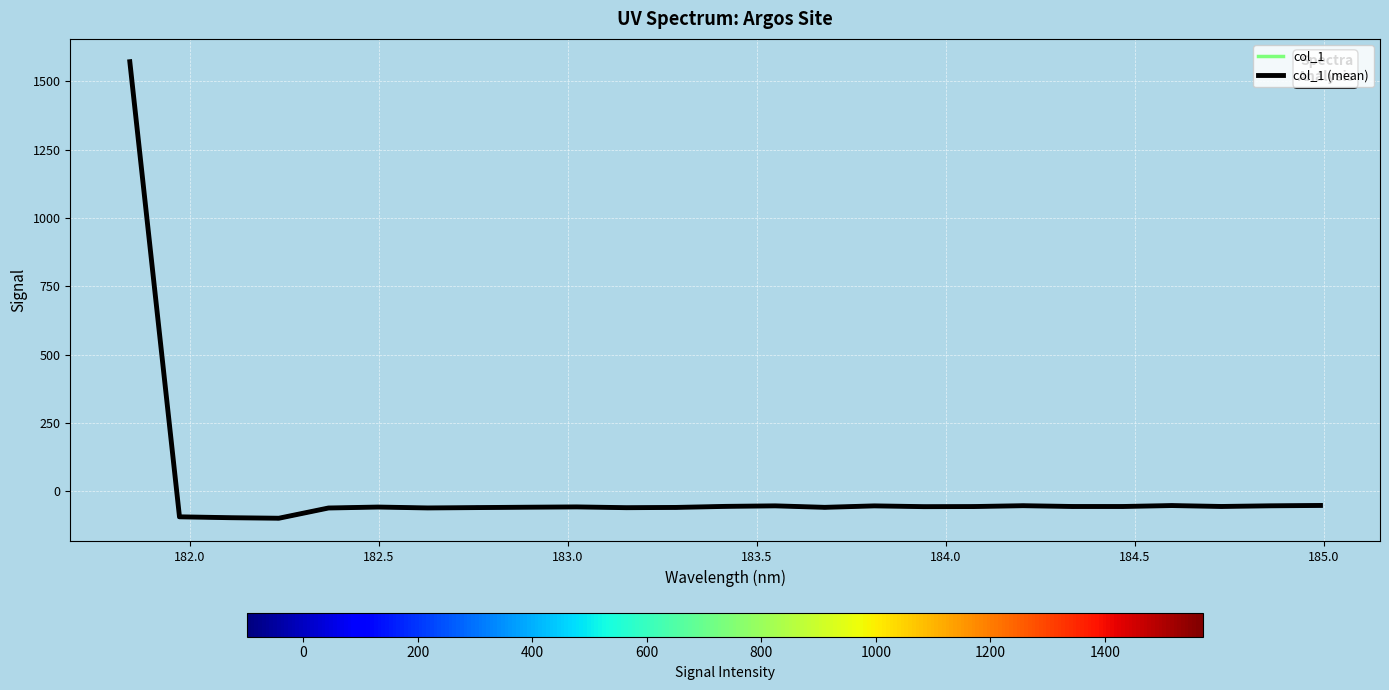

Which category has the lowest value across all series?

182.2359681898